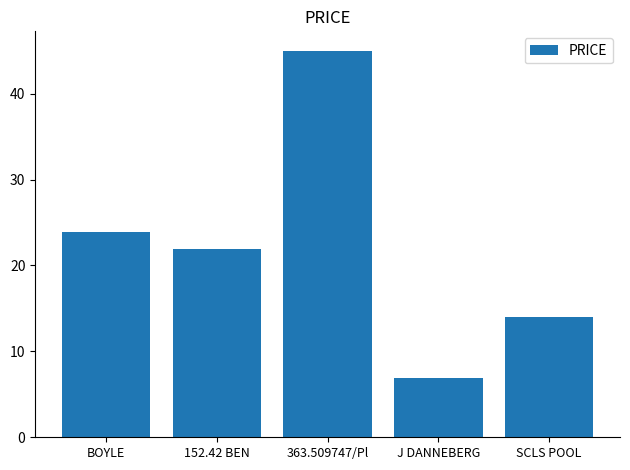

The value at 152.42 BEN is 21.9. True or false?

True